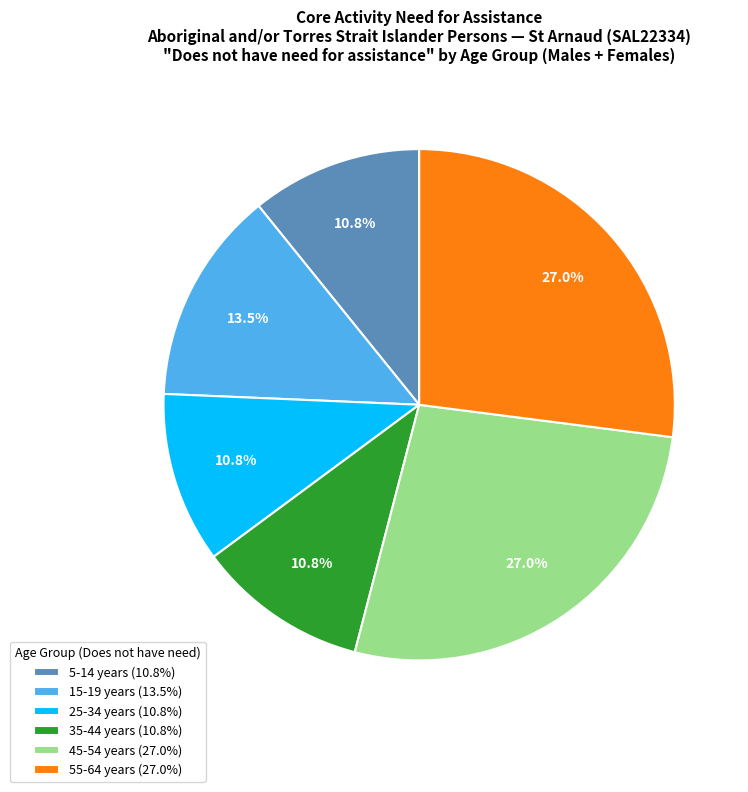

What is the ratio of the value at 5-14 years (10.8%) to the value at 15-19 years (13.5%)?

0.8